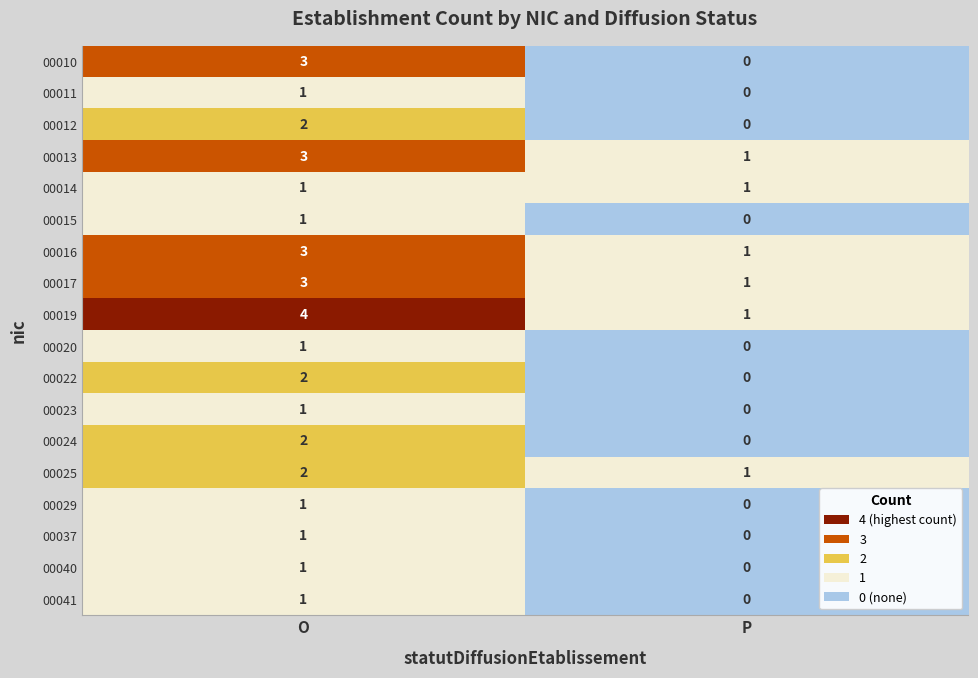

What is the difference between the 00019 values at P and O?

3